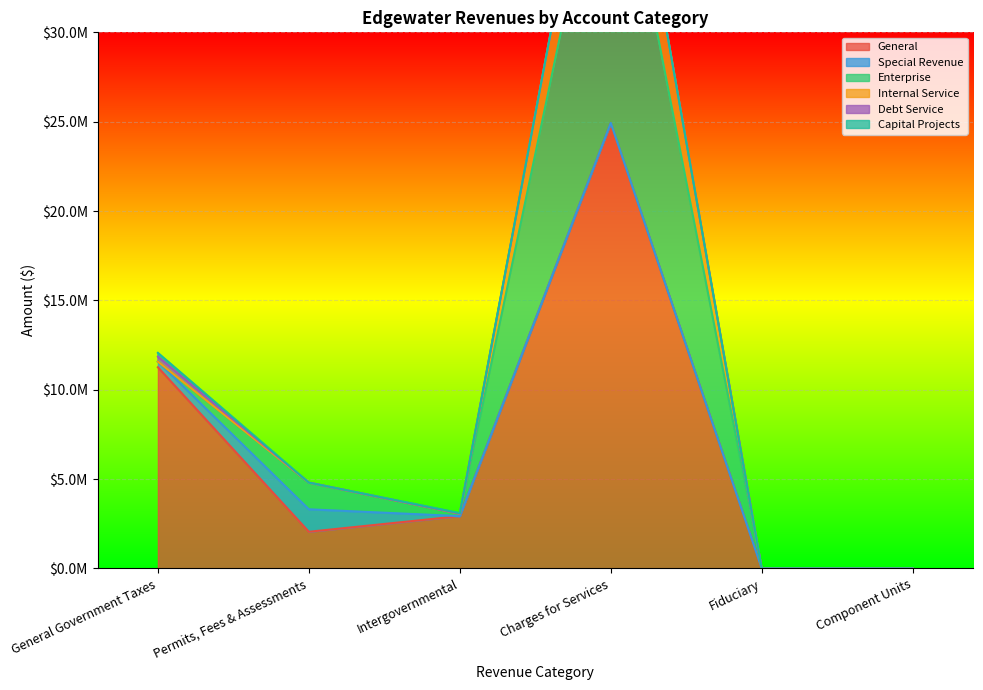

How many Capital Projects values are between 0 and 34843?

5